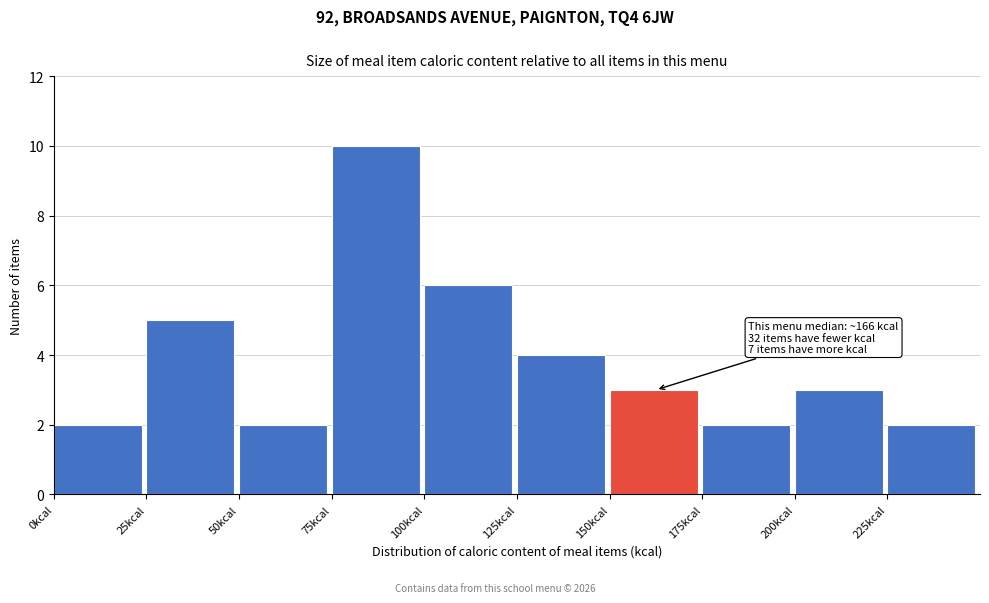

Over which range of the x-axis is the bar tallest?

75 to 100